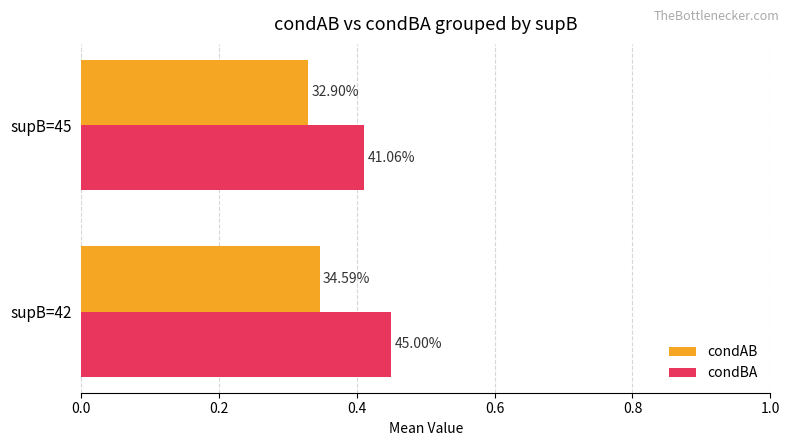

What are all the series names shown in the legend?

condAB, condBA